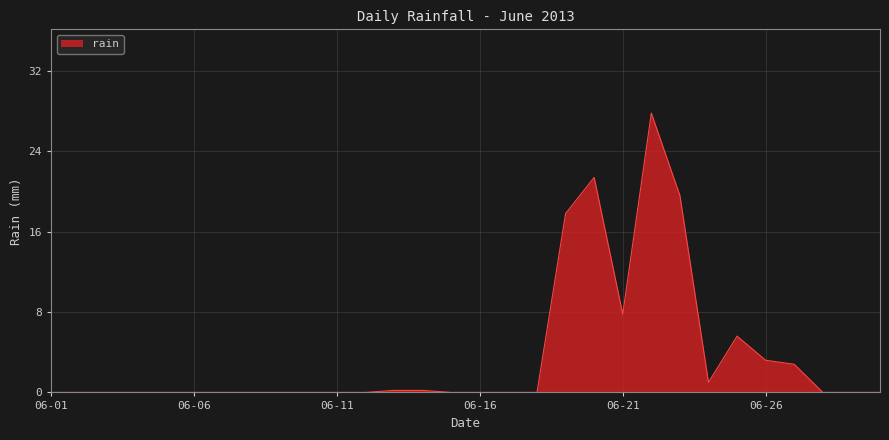

What is the greatest value displayed?

27.8